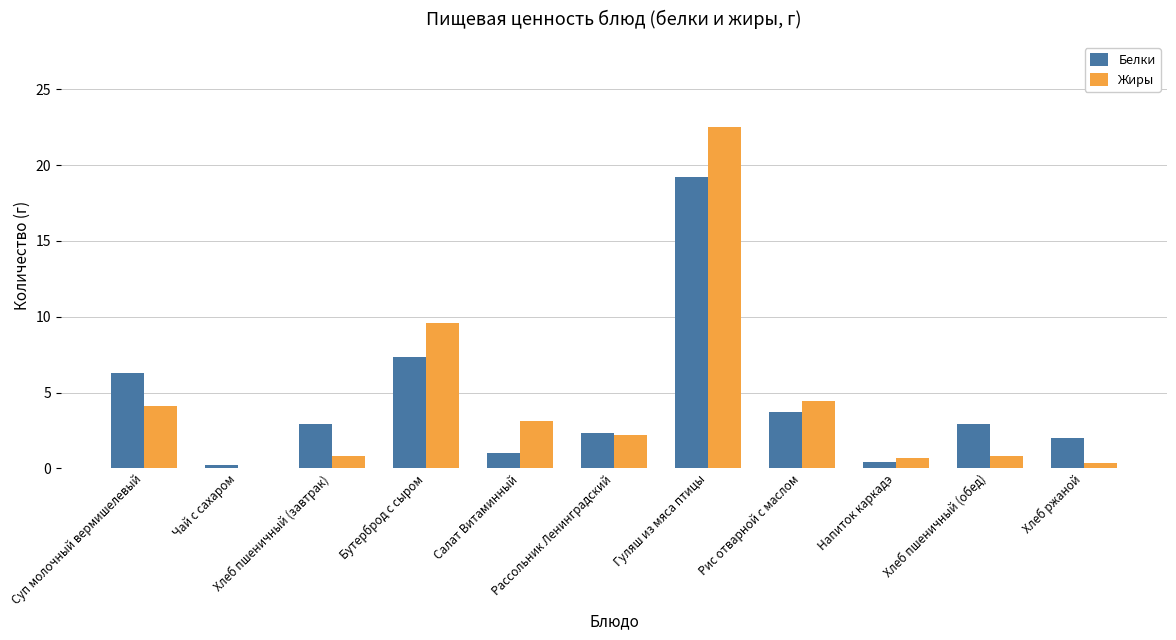

What are all the series names shown in the legend?

Белки, Жиры